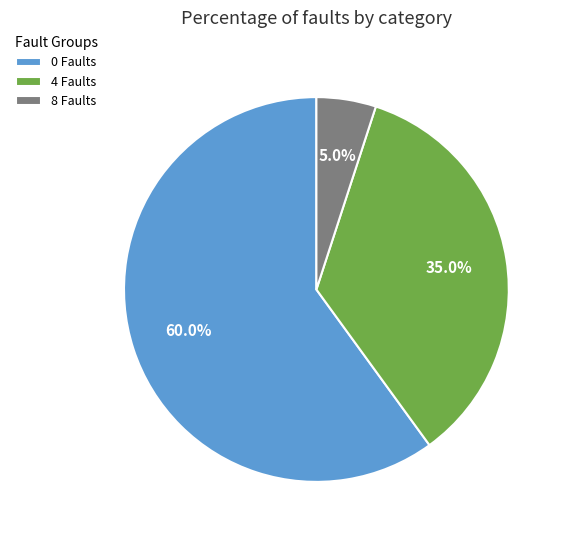

Rank the categories by value from lowest to highest.

8 Faults, 4 Faults, 0 Faults